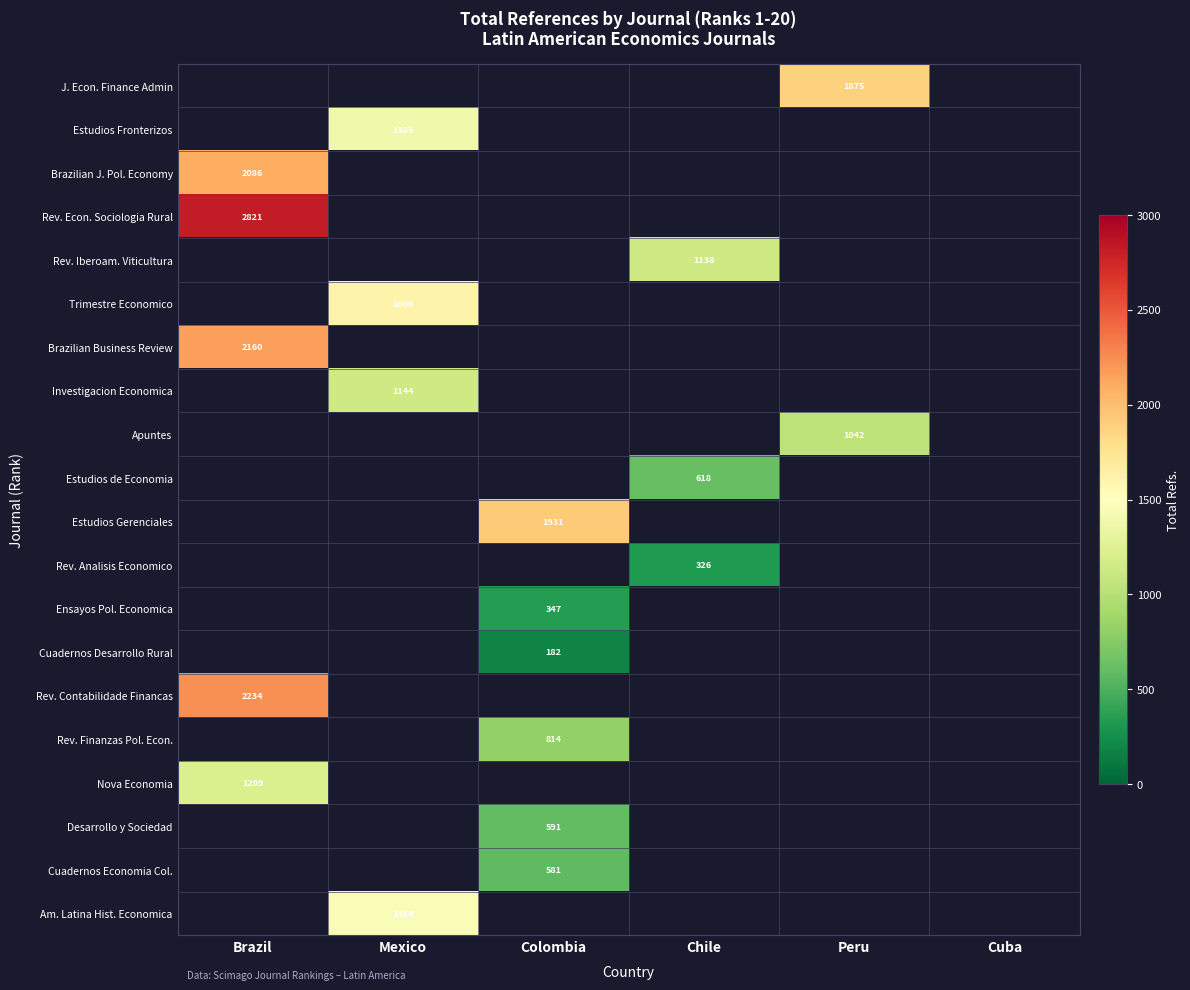

Between Cuba and Peru, which is larger?

Peru